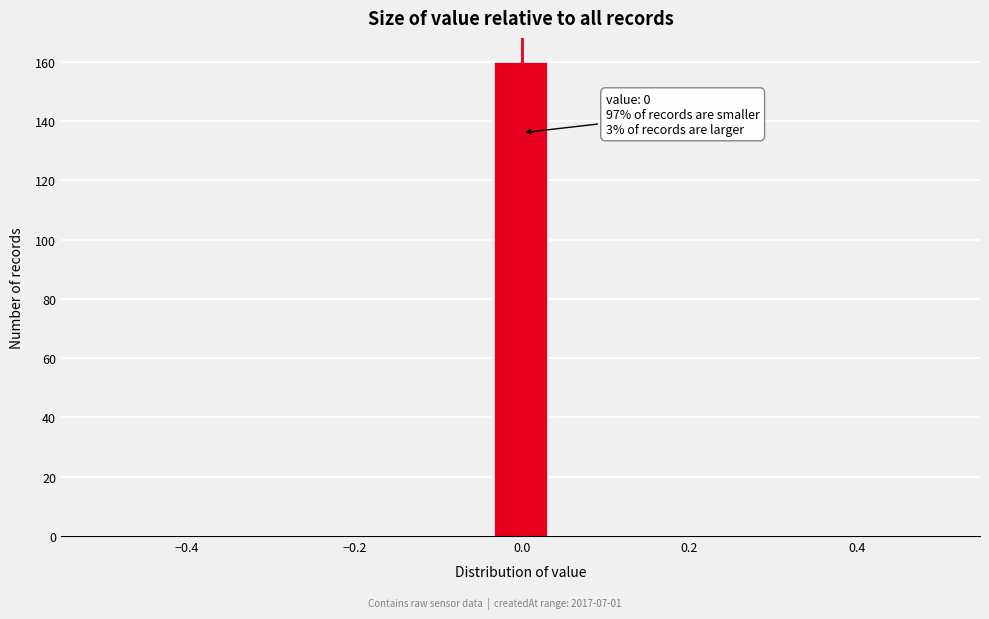

Around what value on the x-axis is the tallest bar? Give the approximate position of its centre, as read against the axis.

0.00